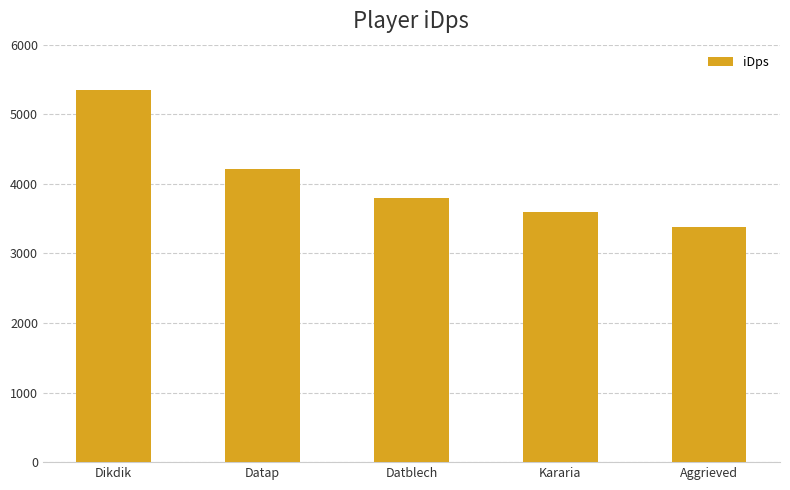

Reading right to left, what are all the values shown in this chart?

3384.3	3590.8	3798.6	4218.3	5352.4